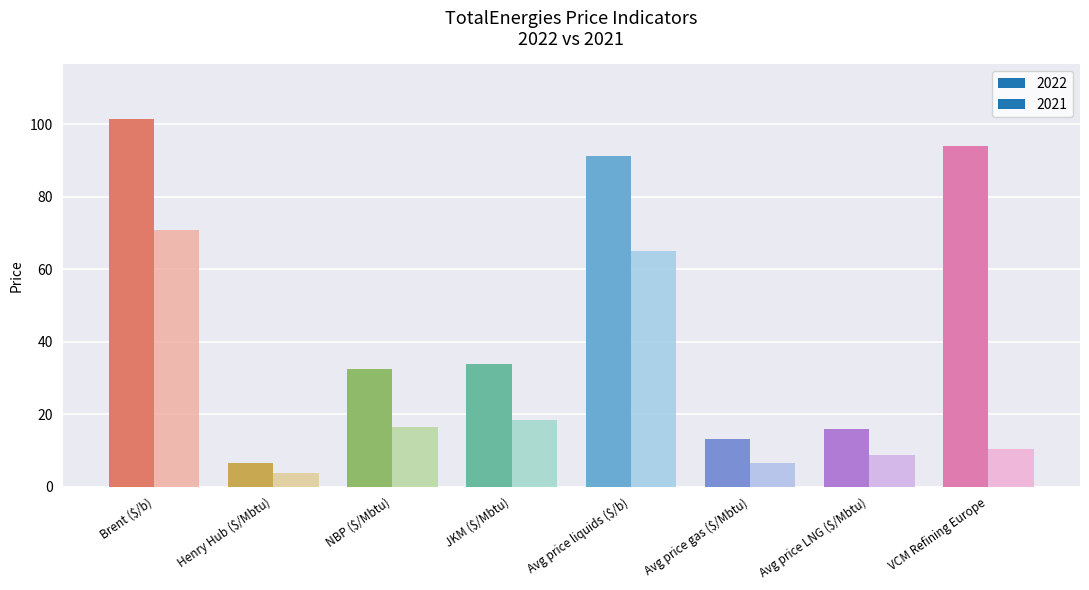

Which has a higher value, Brent ($/b) or Henry Hub ($/Mbtu)?

Brent ($/b)